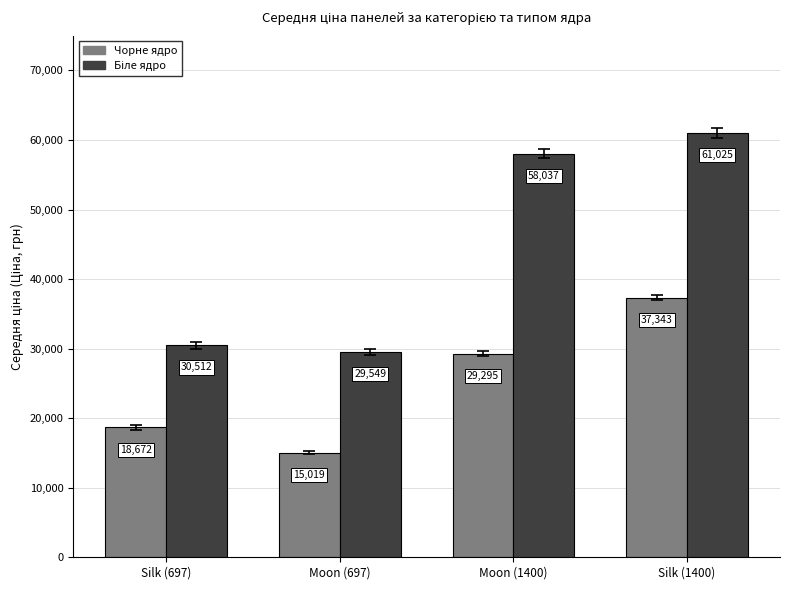

The Чорне ядро series shows 26981.0 at Silk (697). True or false?

False